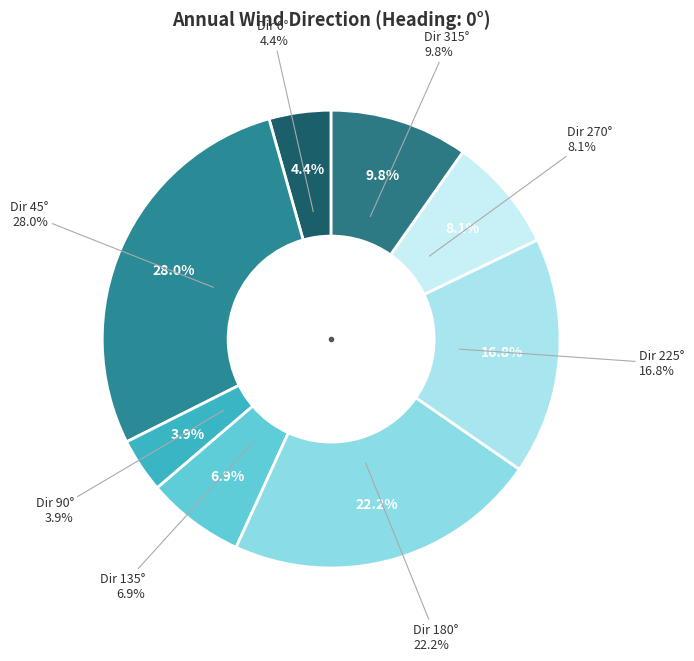

Is 270 the majority of the pie?

No